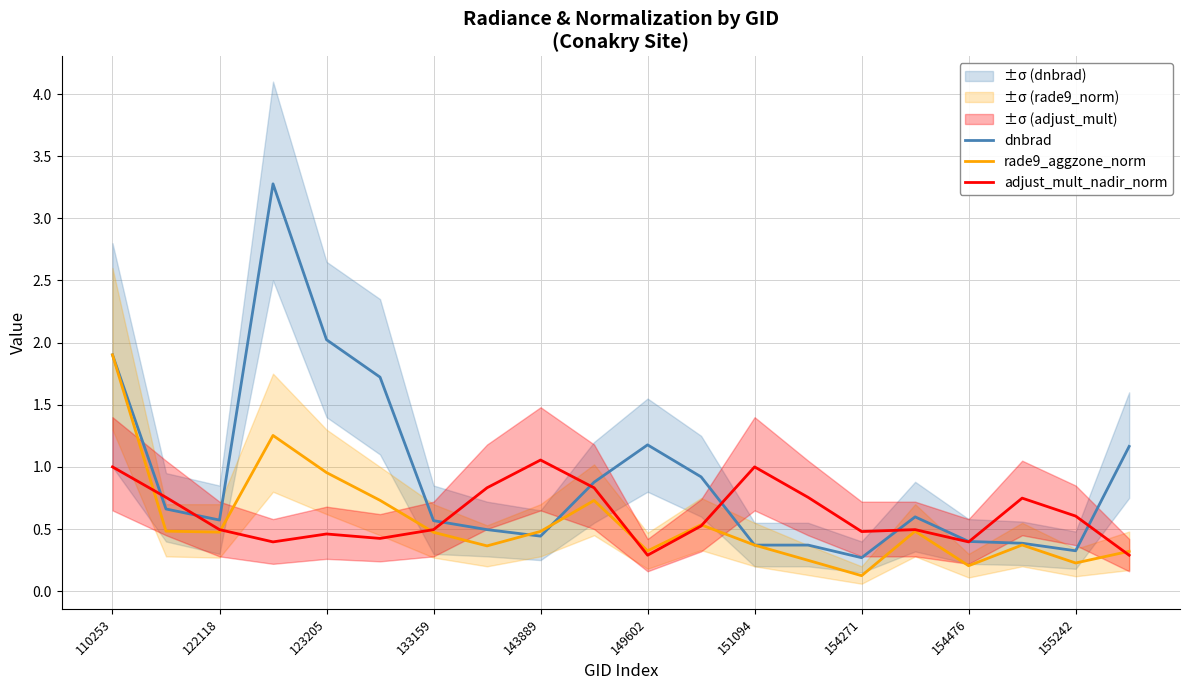

What is the difference between the rade9_aggzone_norm values at 110253 and 149602?

1.6